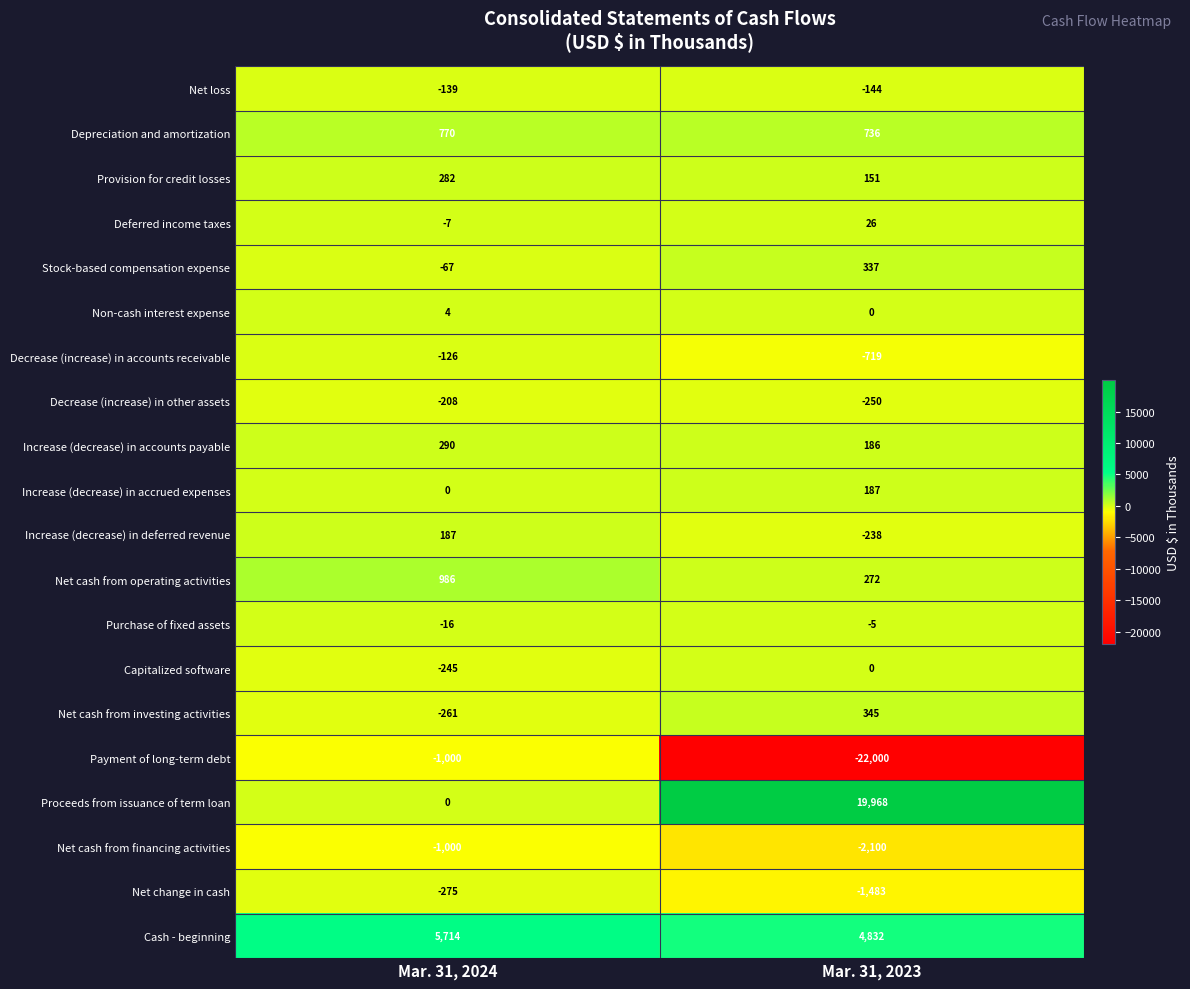

List the labels in order of Stock-based compensation expense value, smallest first.

Mar. 31, 2024, Mar. 31, 2023